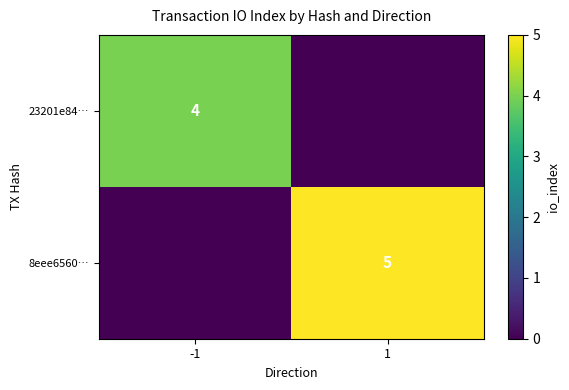

True or false: 8eee6560… has a value of 7 at 1.

False